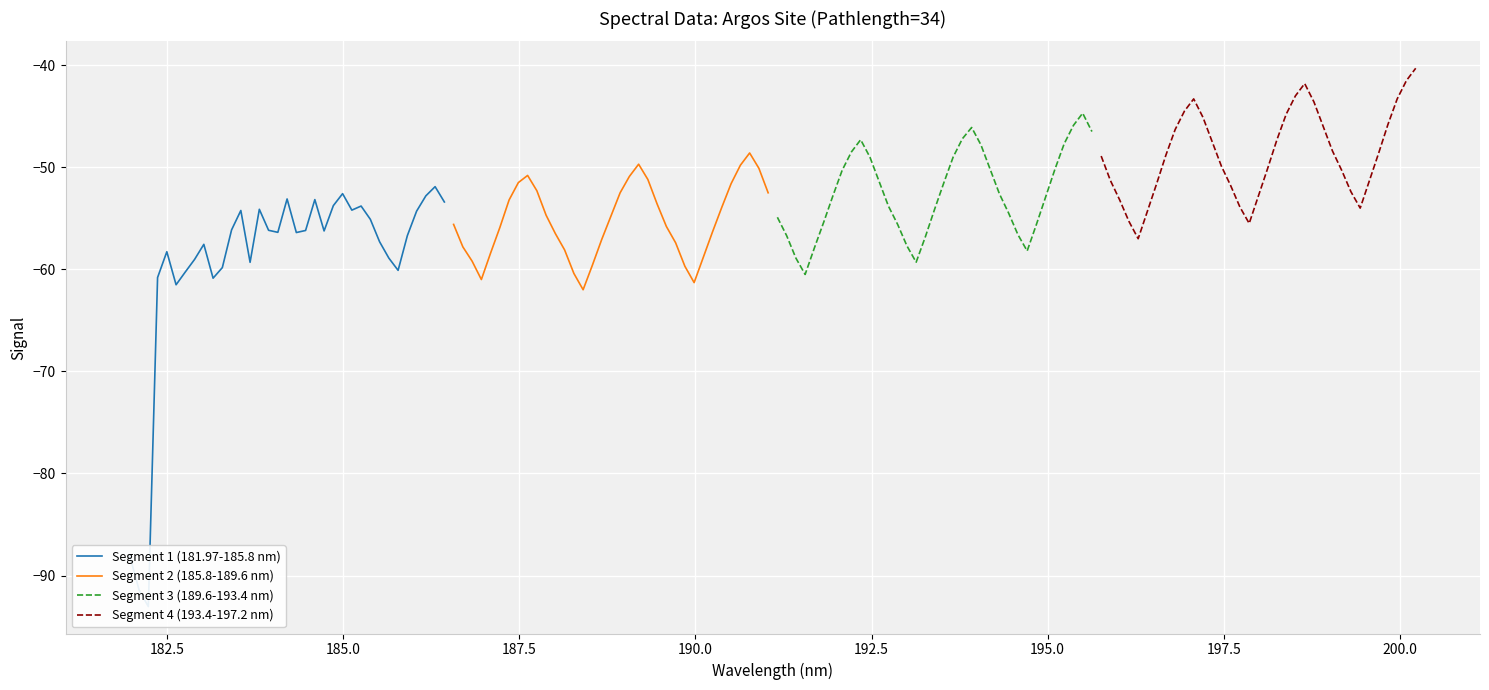

What are all the series names shown in the legend?

Segment 1 (181.97-185.8 nm), Segment 2 (185.8-189.6 nm), Segment 3 (189.6-193.4 nm), Segment 4 (193.4-197.2 nm)